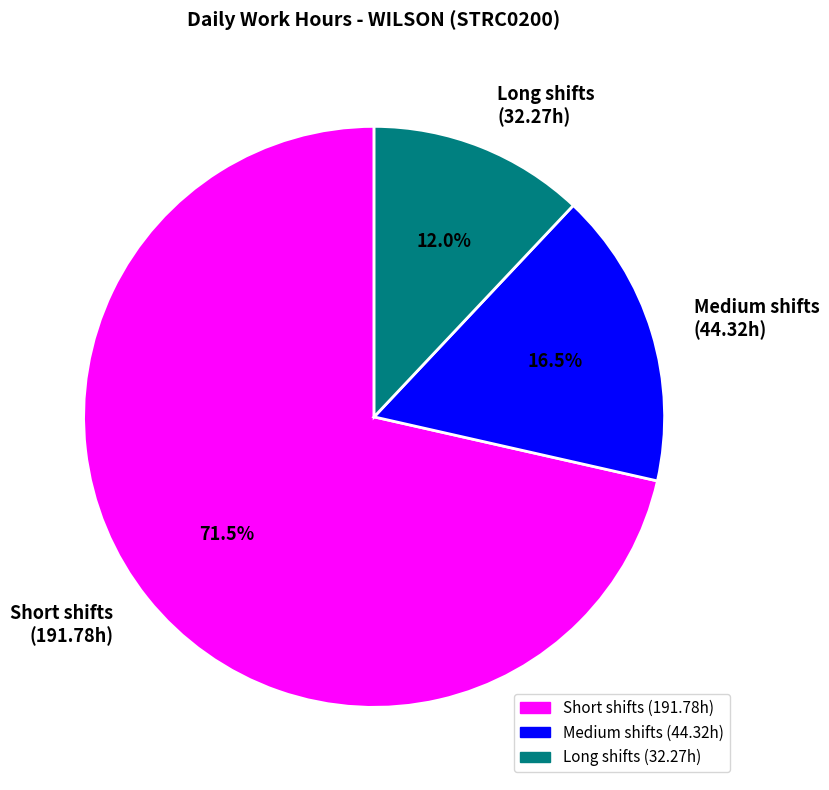

How many segments does this pie chart have?

3